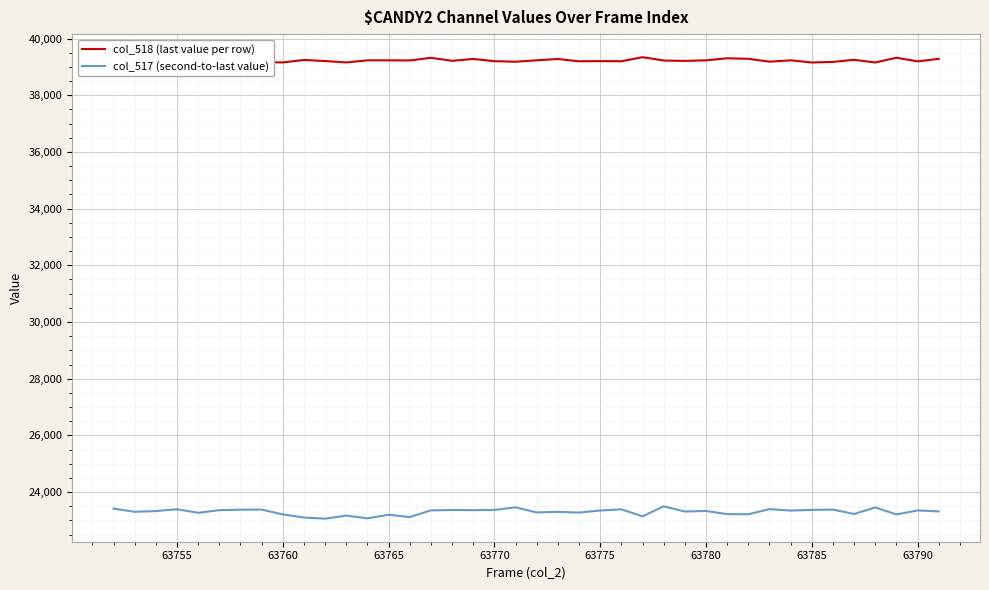

What is the highest value of the col_517 (second-to-last value) series?

23497